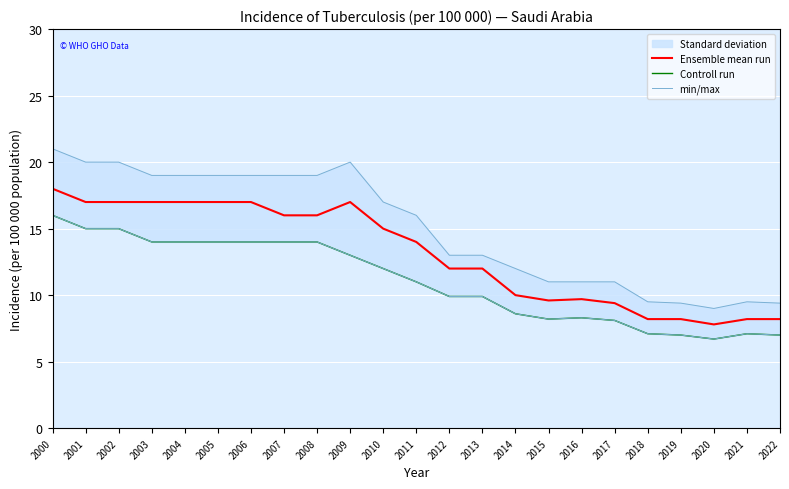

What is the maximum value shown in the chart?

21.0